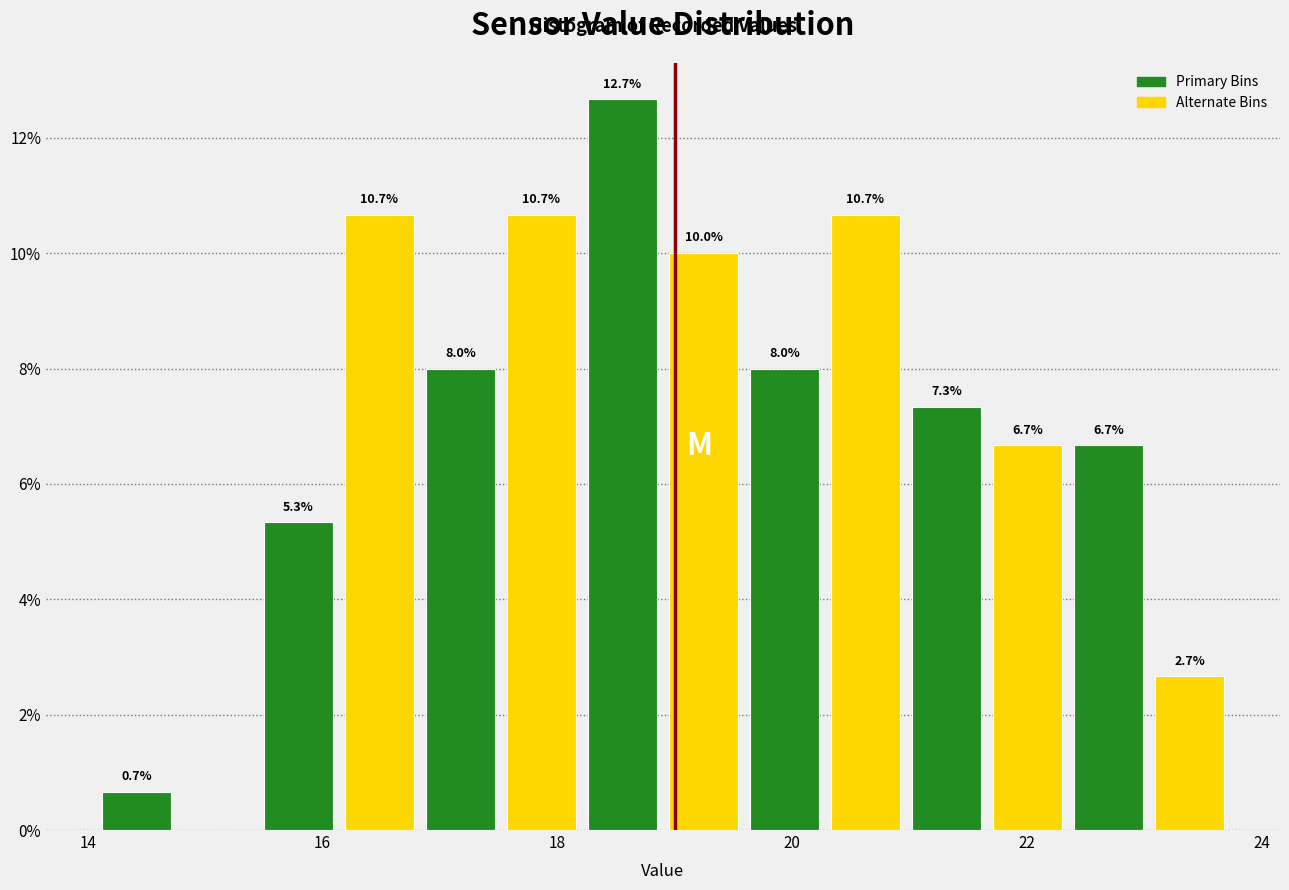

Read against the x-axis, roughly where is the centre of the tallest bar?

18.6